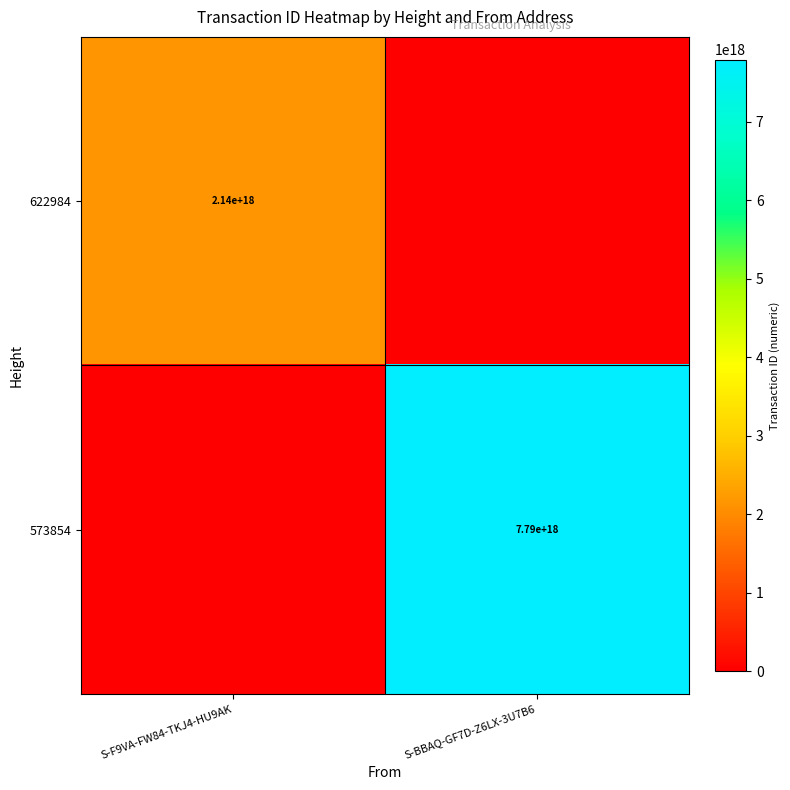

Is it true that 622984 equals 2140000000000000000 at S-F9VA-FW84-TKJ4-HU9AK?

True